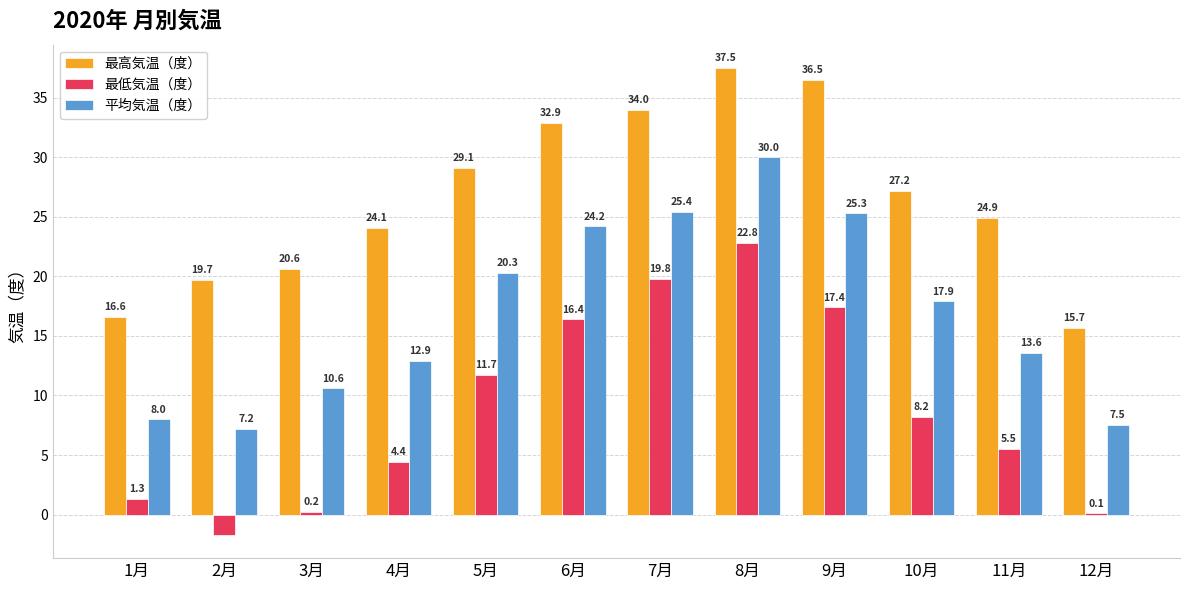

The value of 最高気温（度） at 7月 is 21.7. True or false?

False